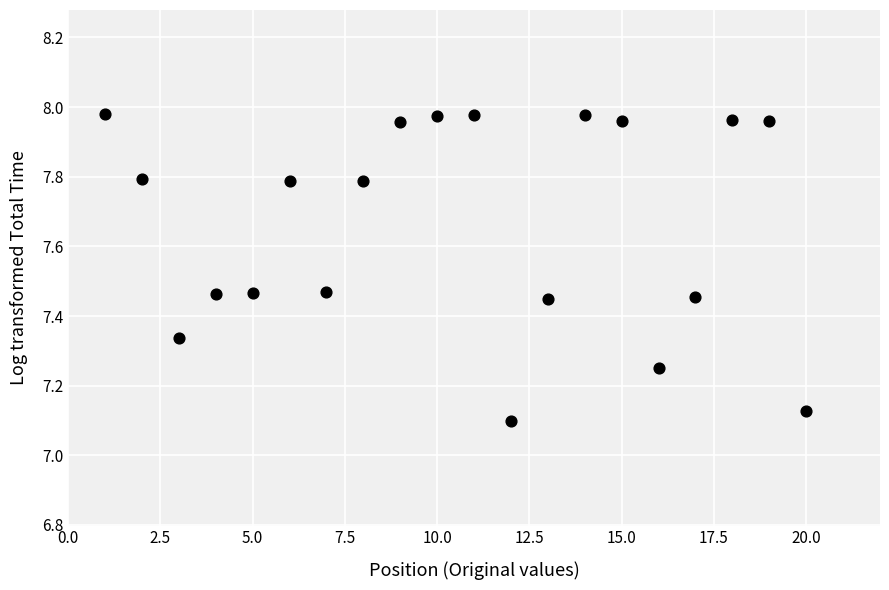

What is the range of Y values (max minus min)?

0.9